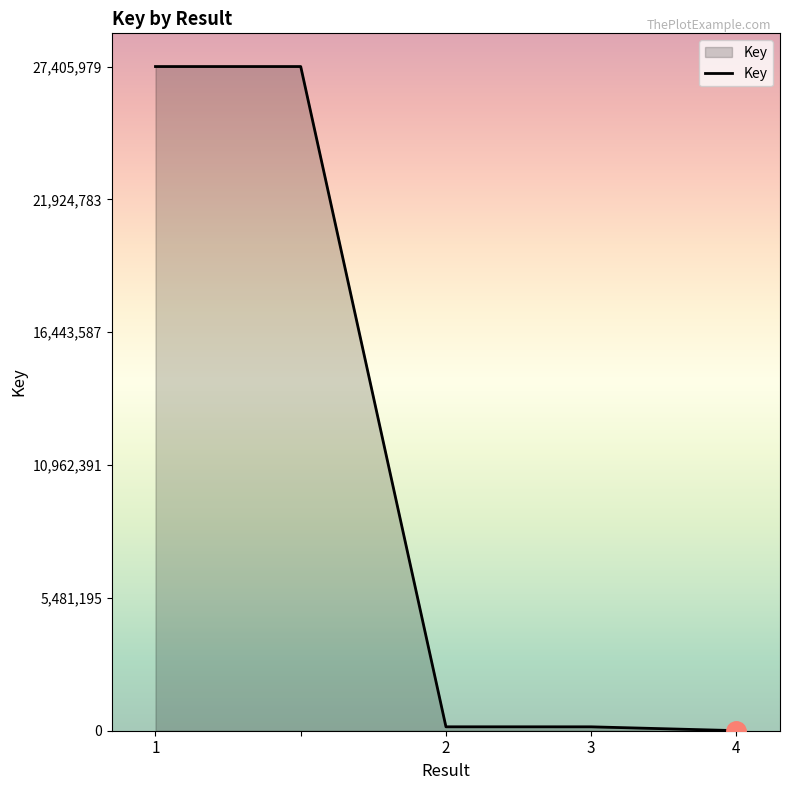

What is the greatest value displayed?

27405979